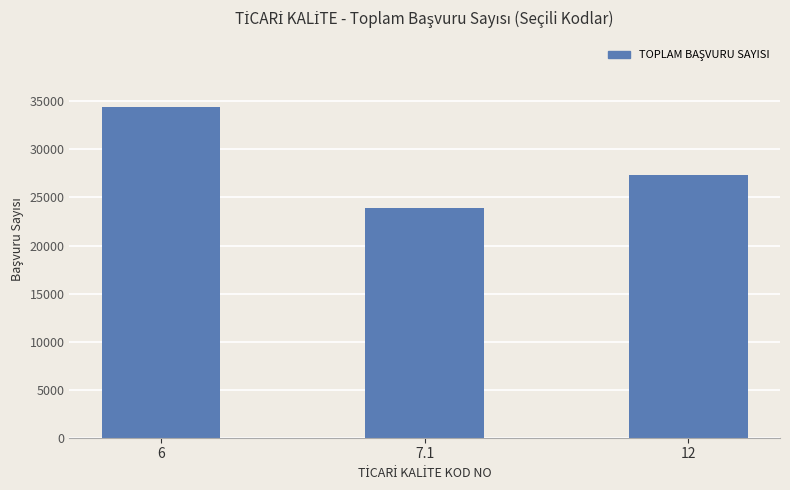

At which label is the value closest to 29162?

12